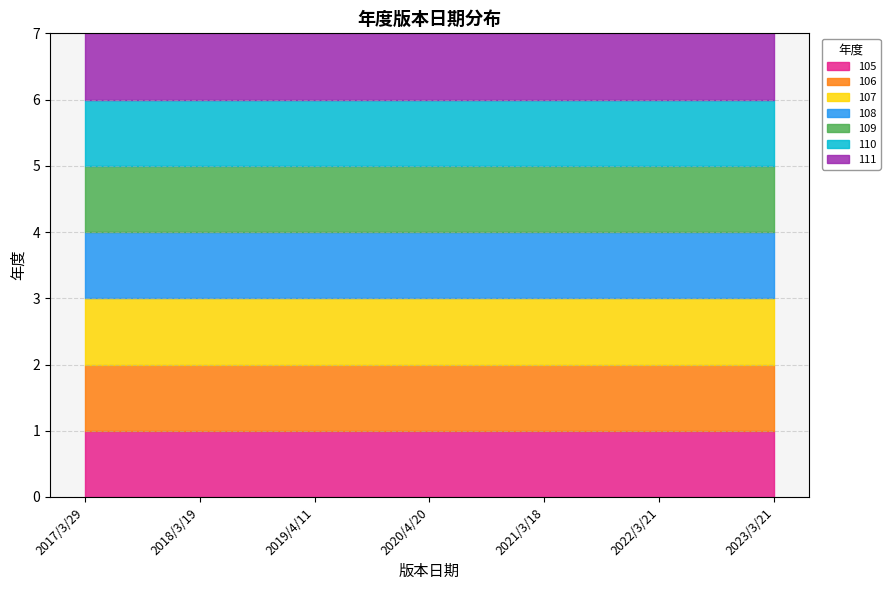

How many categories are shown in the chart?

7